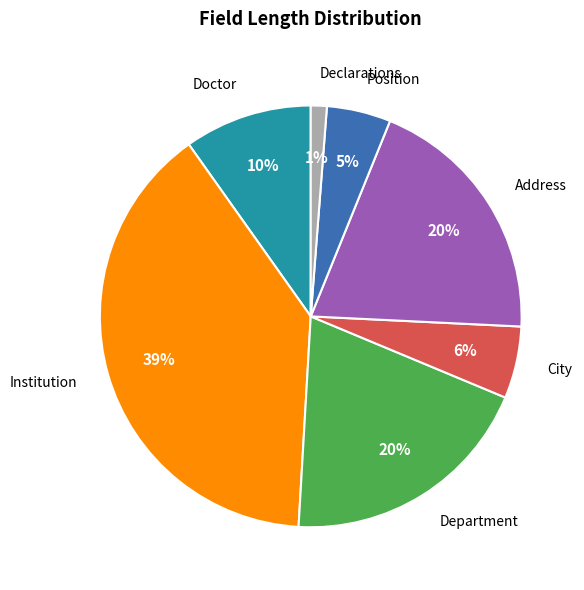

To the nearest percent, what is the difference between the largest and smallest slice percentages?

38%